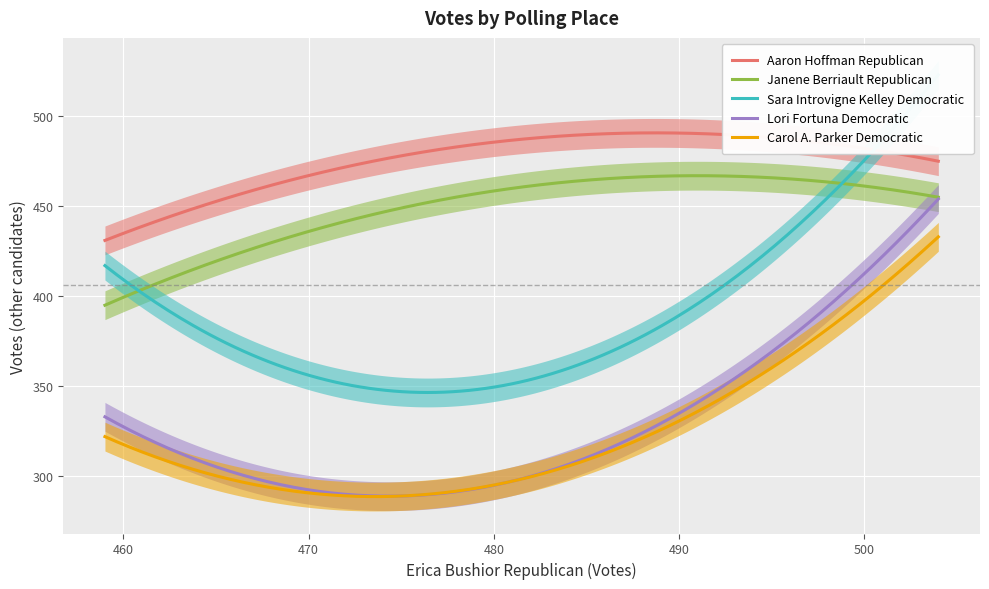

Which series has the largest range (max minus min)?

Sara Introvigne Kelley Democratic